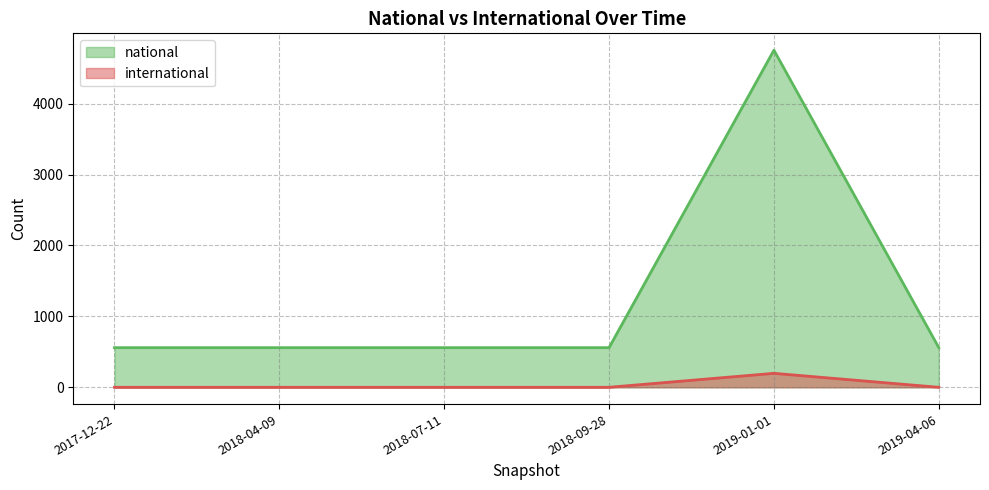

How many interior local peaks does the national series have?

1